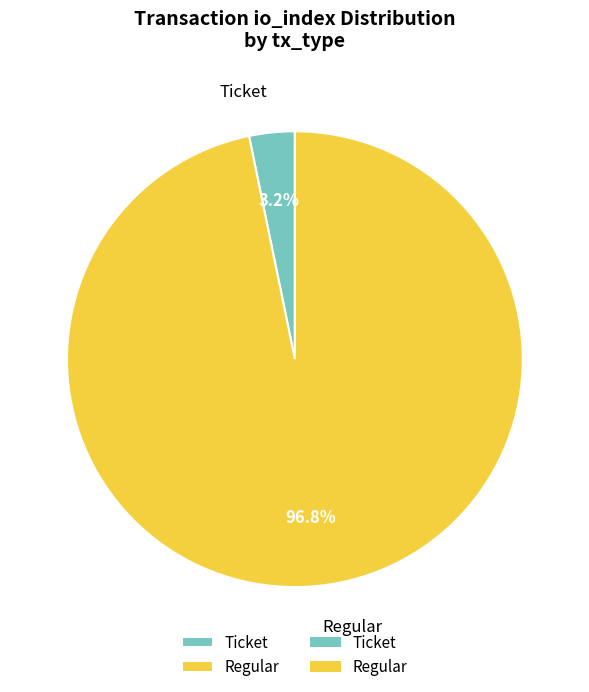

Which slice is the largest?

Regular